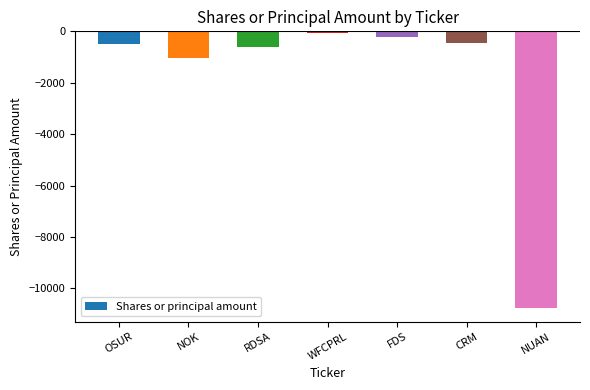

What is the minimum value shown in the chart?

-10755